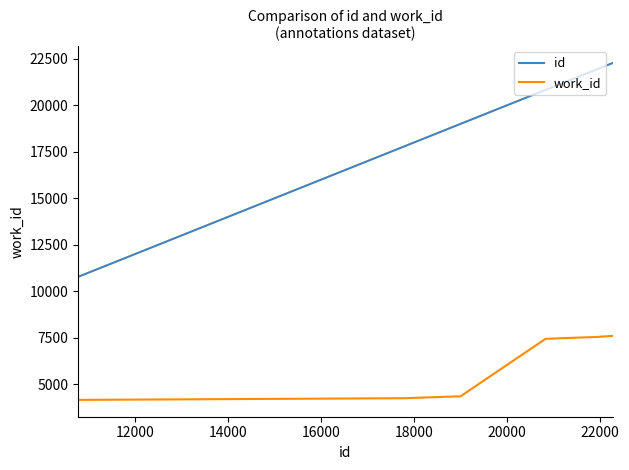

What is the minimum value shown in the chart?

4167